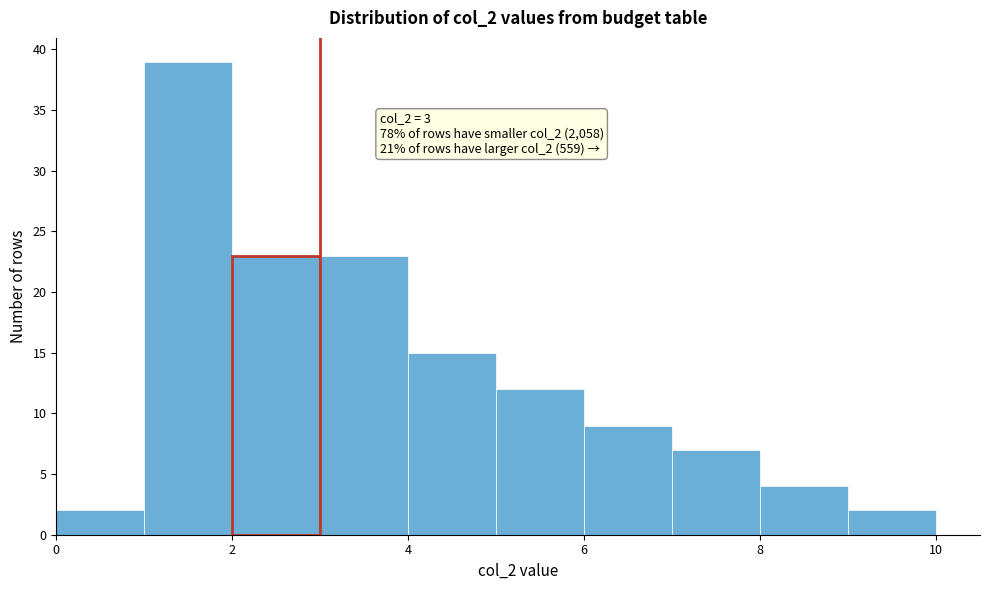

Over which range of the x-axis is the bar tallest?

1 to 2